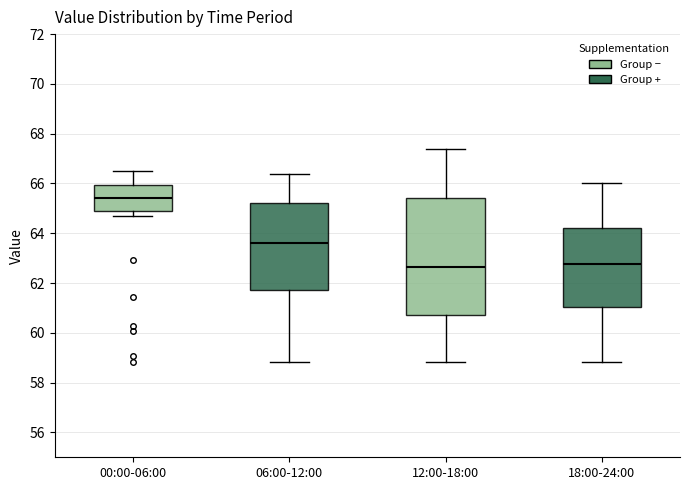

Comparing the boxes themselves (not the whiskers), which one is the tallest?

12:00-18:00